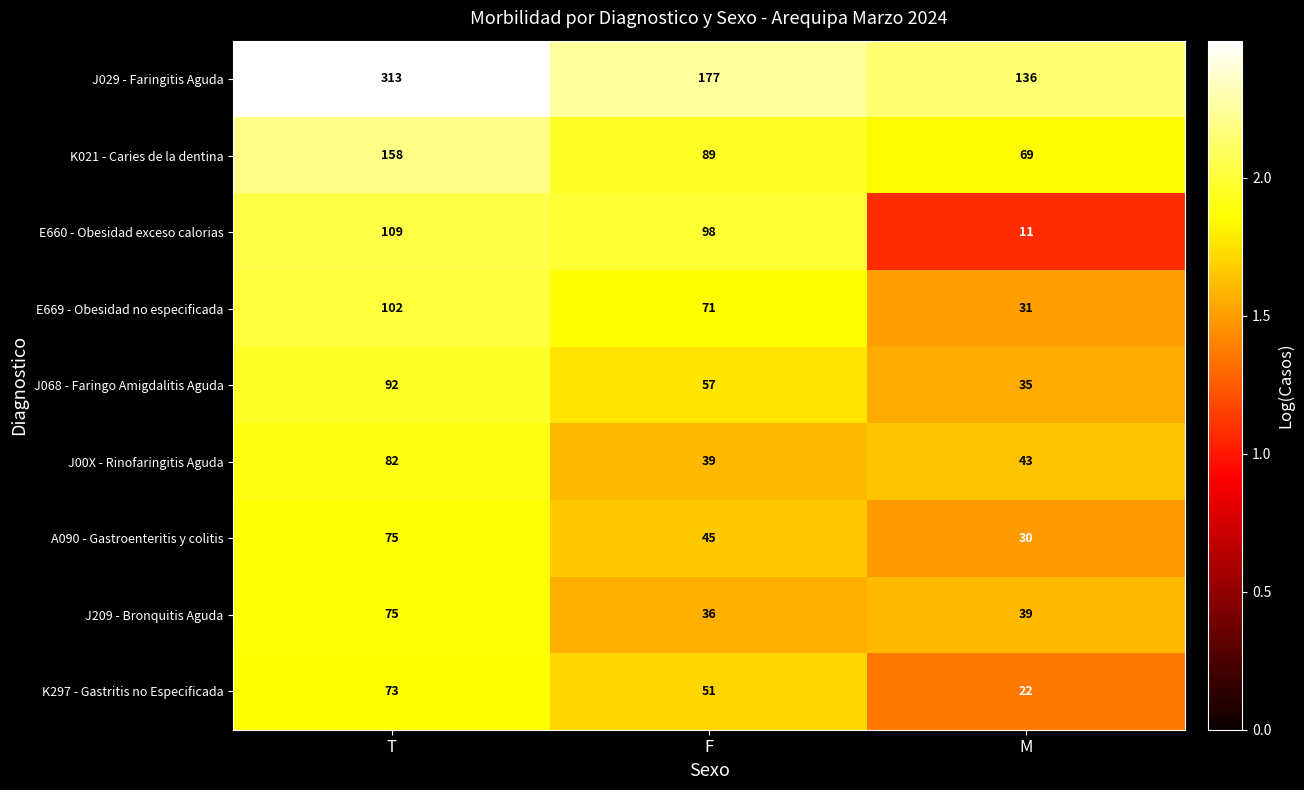

At which category is the sum across all series the highest?

T